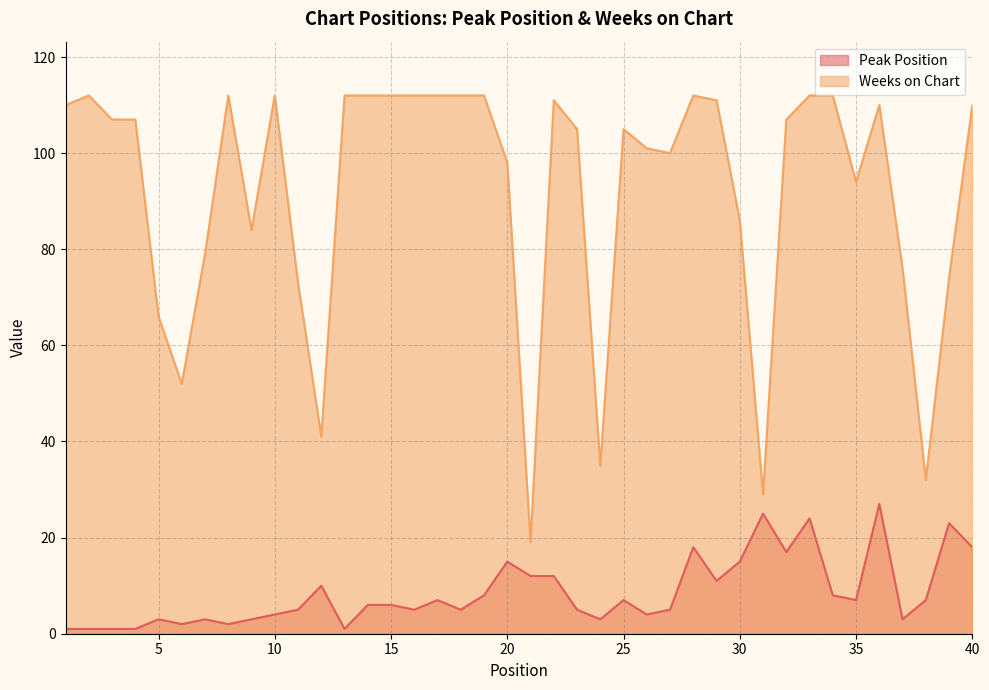

How many data points in Peak Position are less than 6?

19